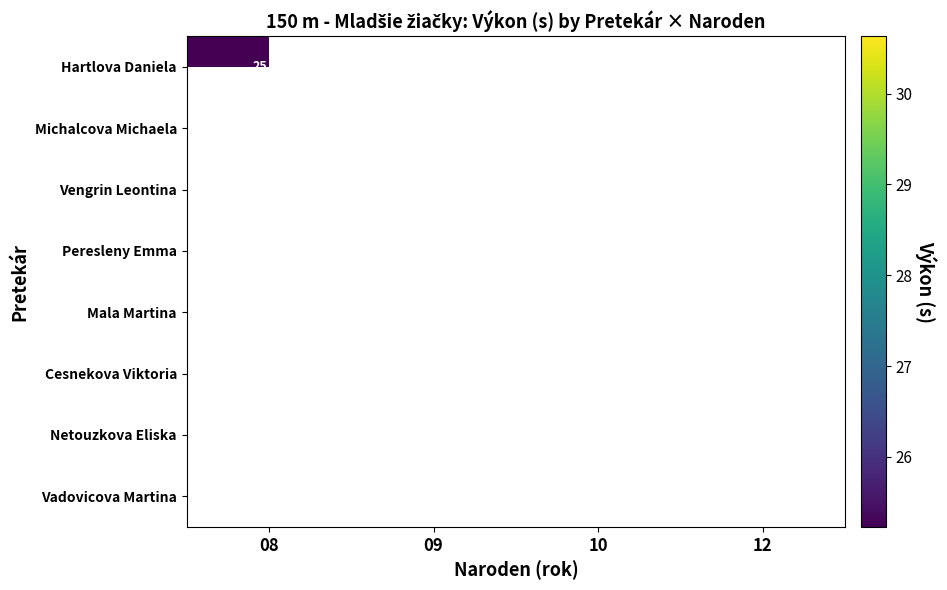

What is the minimum value shown in the chart?

25.2